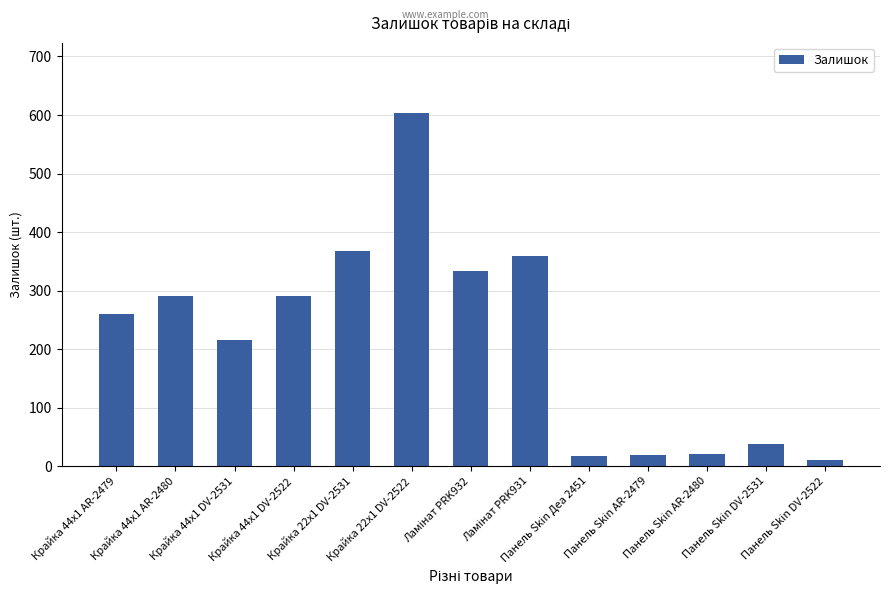

What is the maximum value shown in the chart?

603